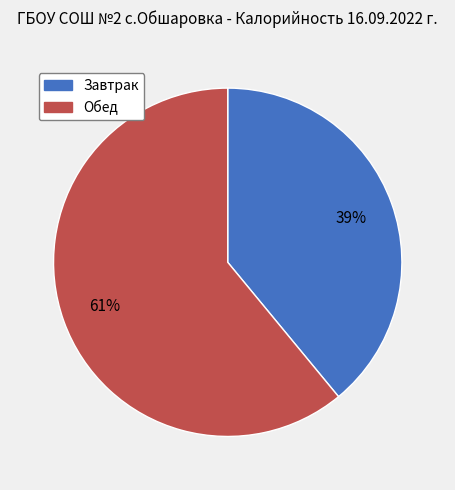

Approximately how many times larger is the value at Завтрак compared to Обед?

0.6